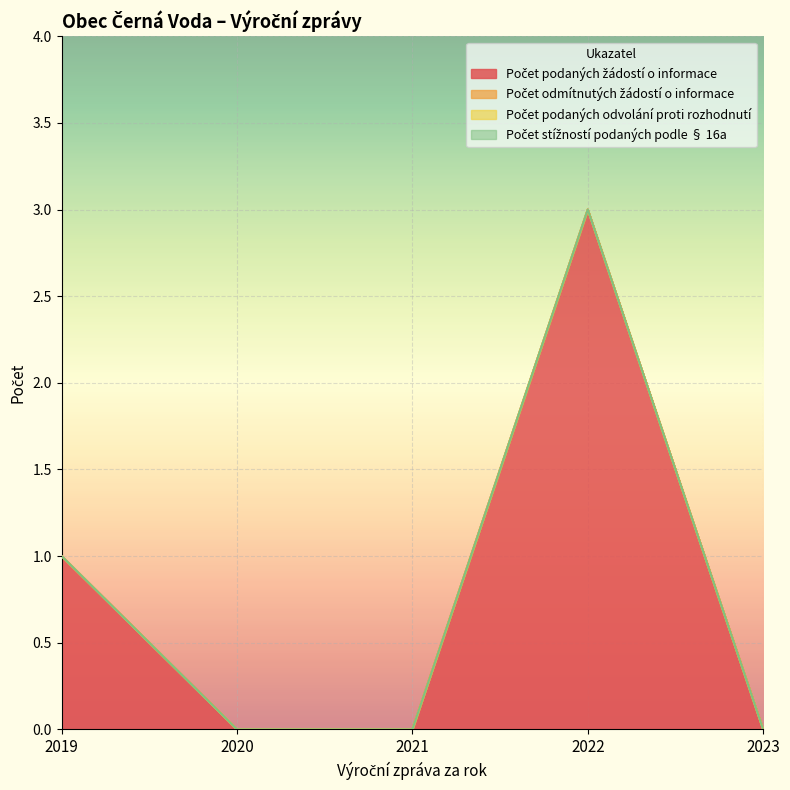

How many interior local peaks does the Počet podaných žádostí o informace series have?

1